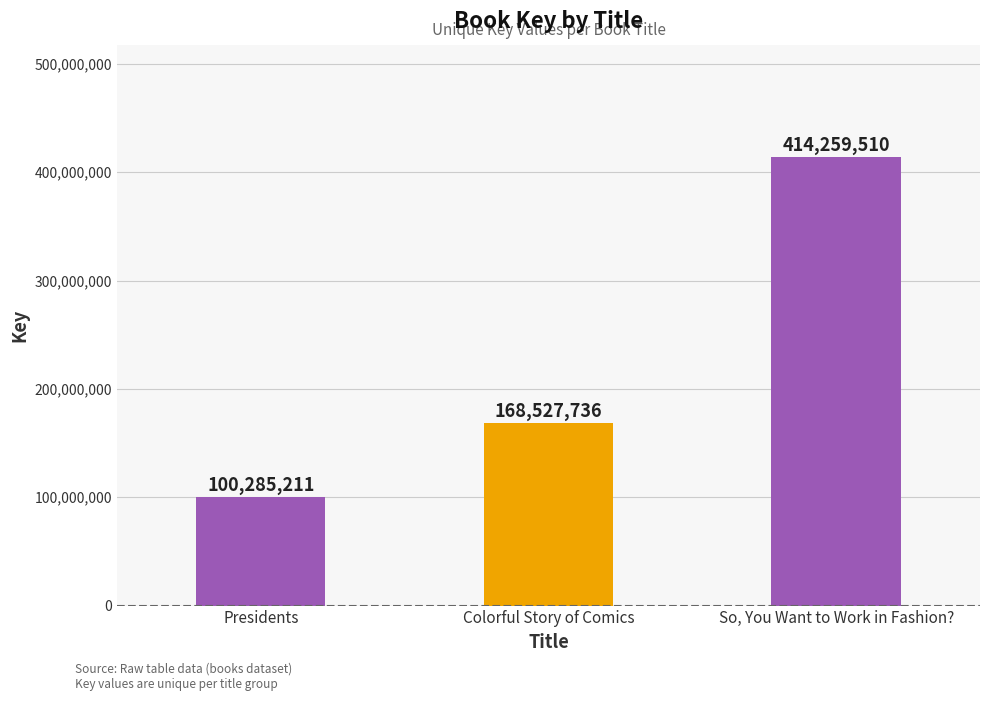

How many data points are less than 168527736?

1